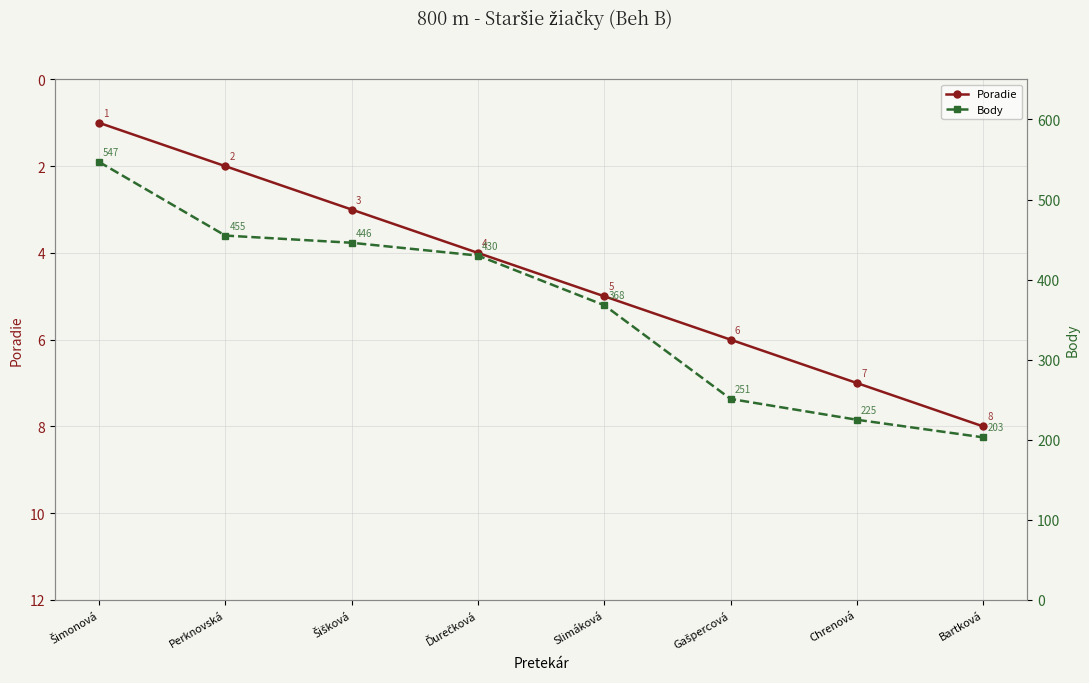

Which category has the highest value in the Body series?

Šimonová